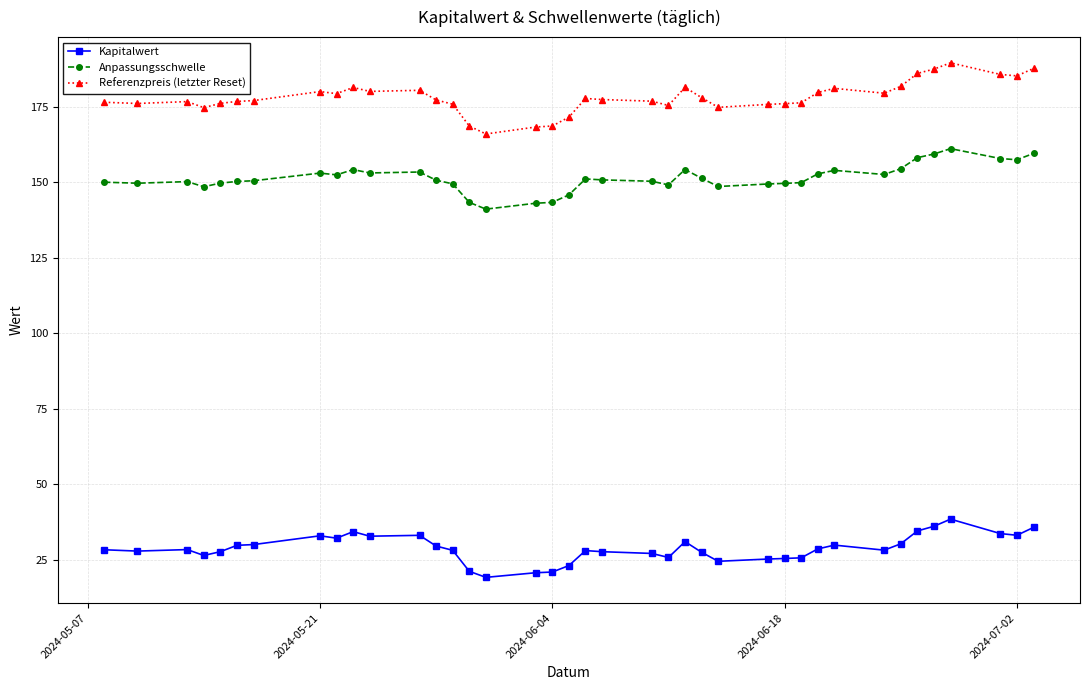

True or false: Referenzpreis (letzter Reset) has more than 2 points higher than both neighbors.

True